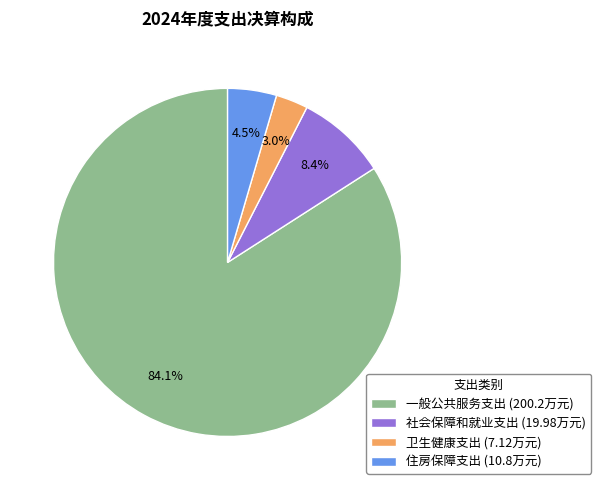

Which slice is the largest?

一般公共服务支出